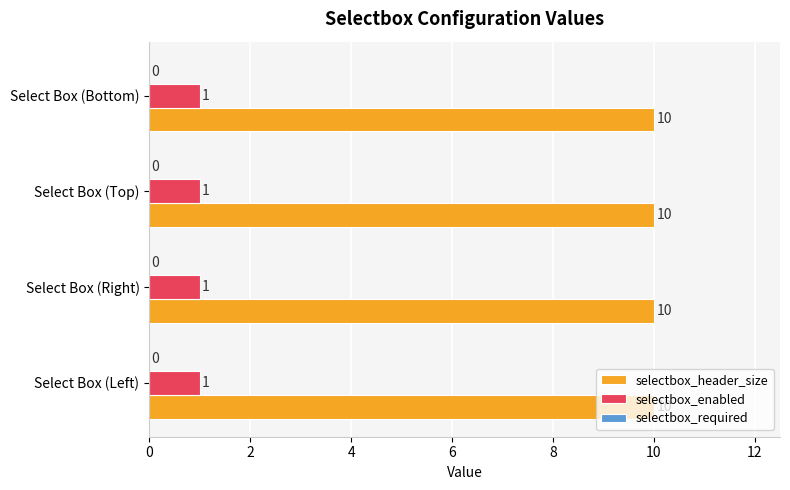

The value of selectbox_header_size at Select Box (Right) is 10. True or false?

True